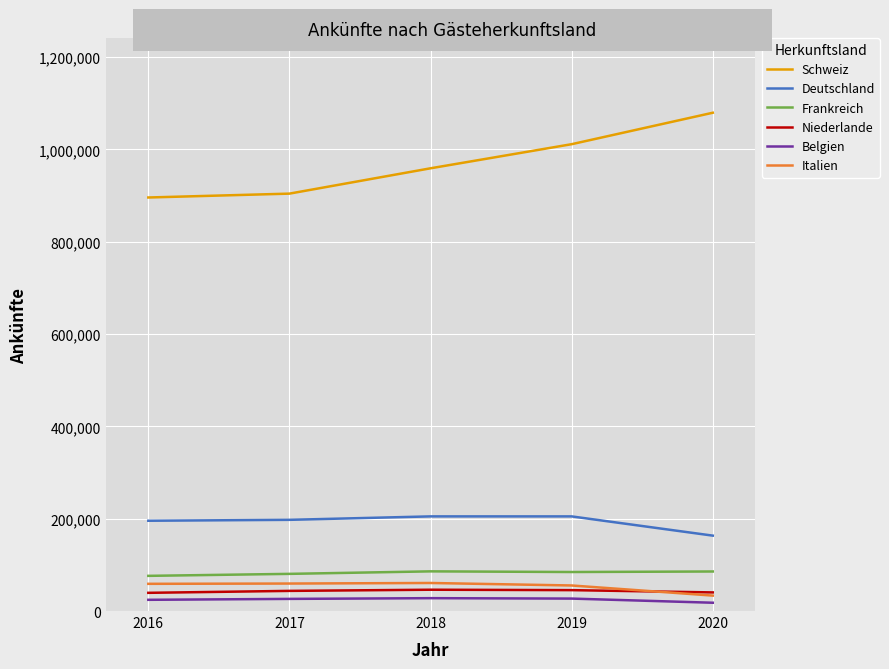

What is the maximum value shown in the chart?

1079180